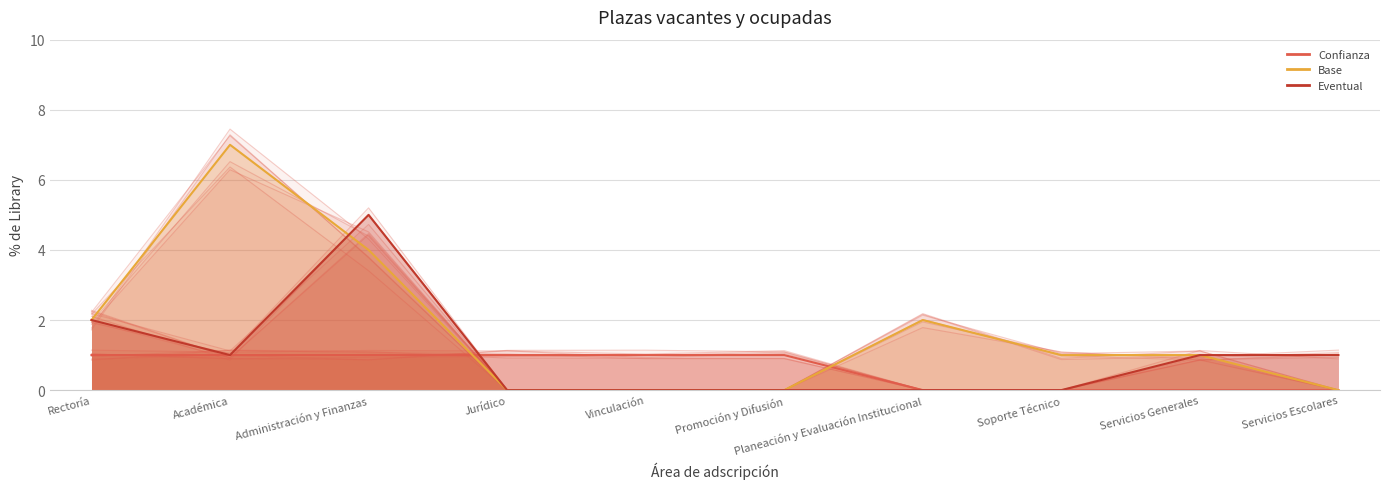

List the labels in order of Base value, largest first.

Académica, Administración y Finanzas, Rectoría, Planeación y Evaluación Institucional, Soporte Técnico, Servicios Generales, Jurídico, Vinculación, Promoción y Difusión, Servicios Escolares